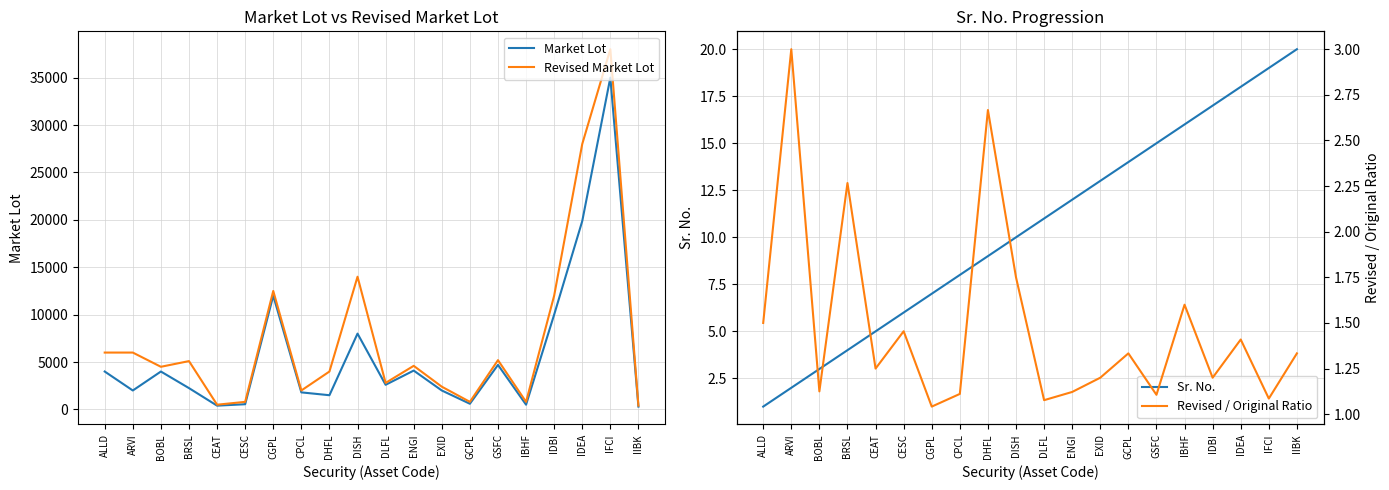

What is the minimum value shown in the chart?

1.0